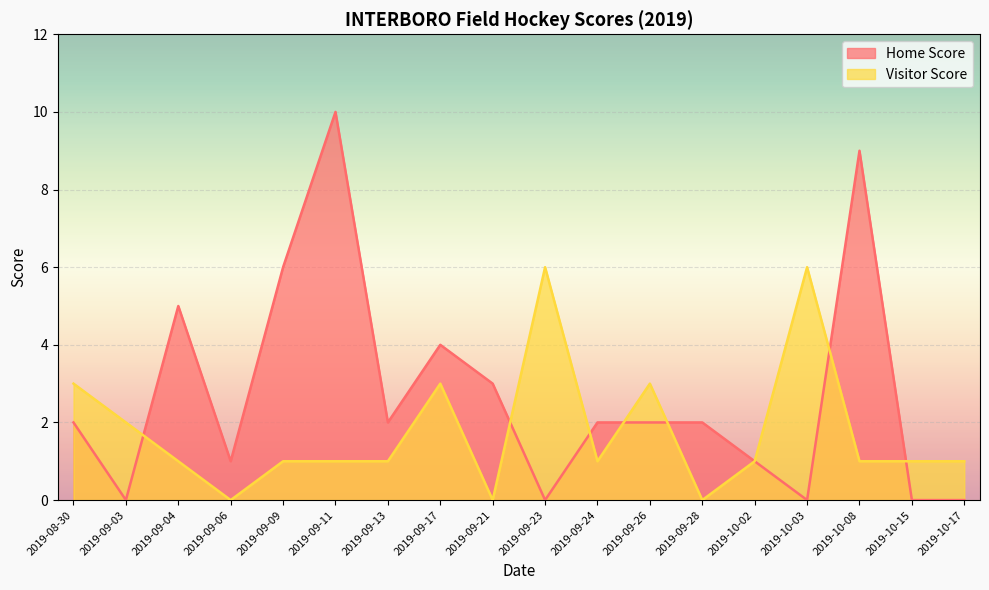

Where does the Visitor Score series first go above 1?

2019-08-30